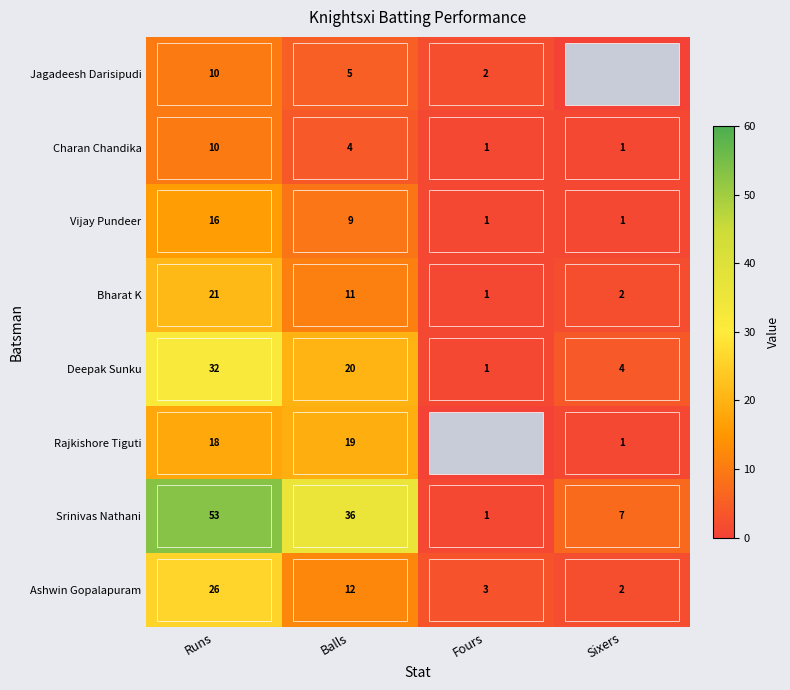

At which category is the sum across all series the highest?

Runs